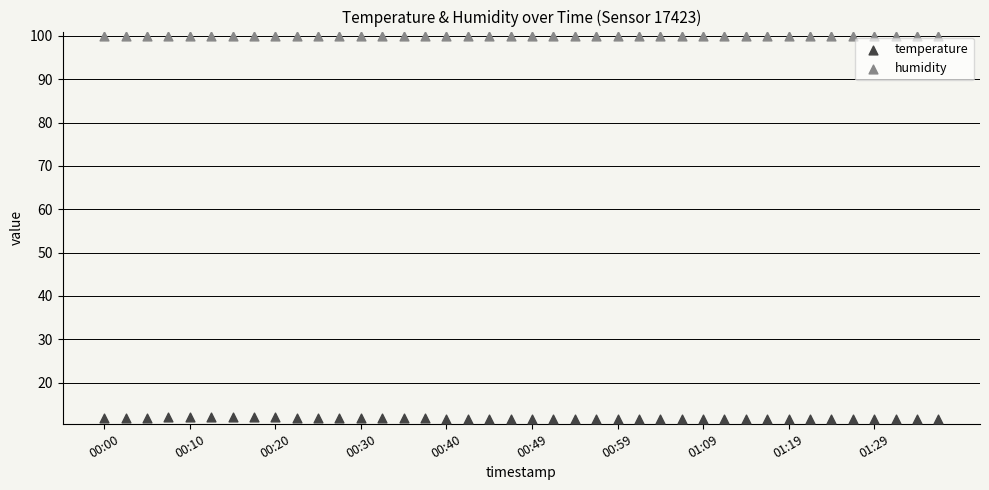

What are all the series names shown in the legend?

temperature, humidity